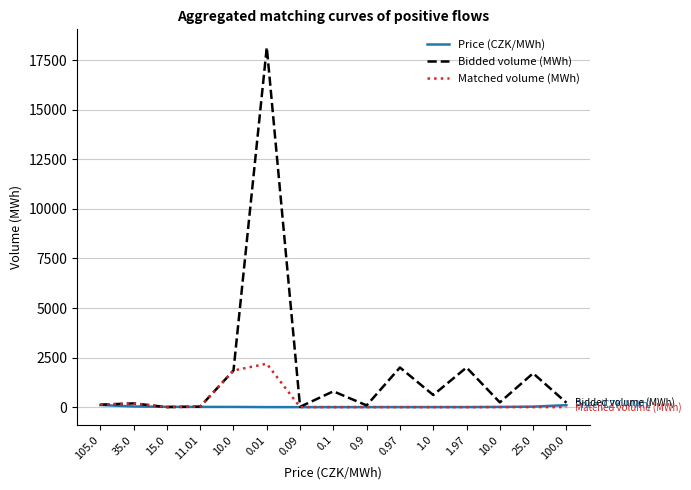

What is the label of the 11th point from the right?

10.0